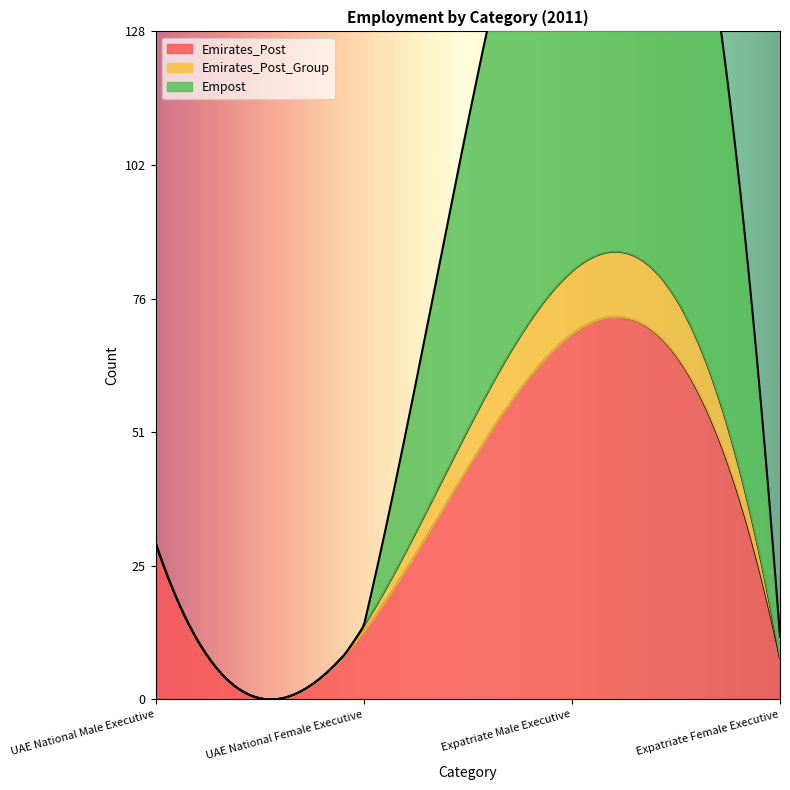

What is the maximum value shown in the chart?

105